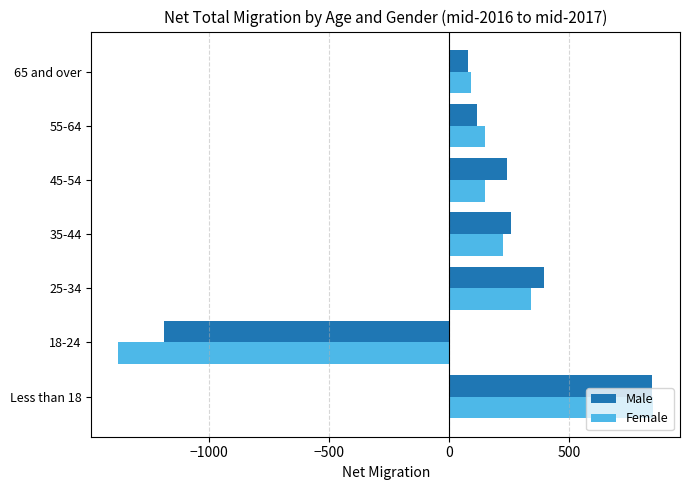

What is the sum of all Female values?

432